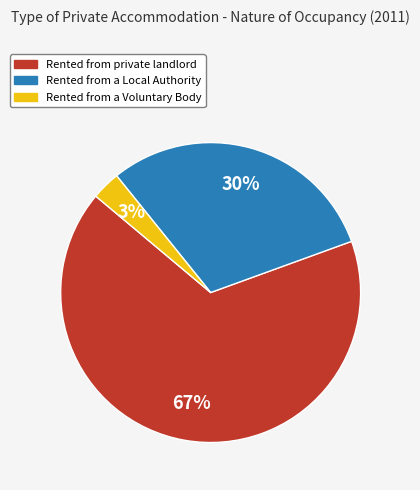

The Rented from private landlord slice represents 55% of the pie. True or false?

False